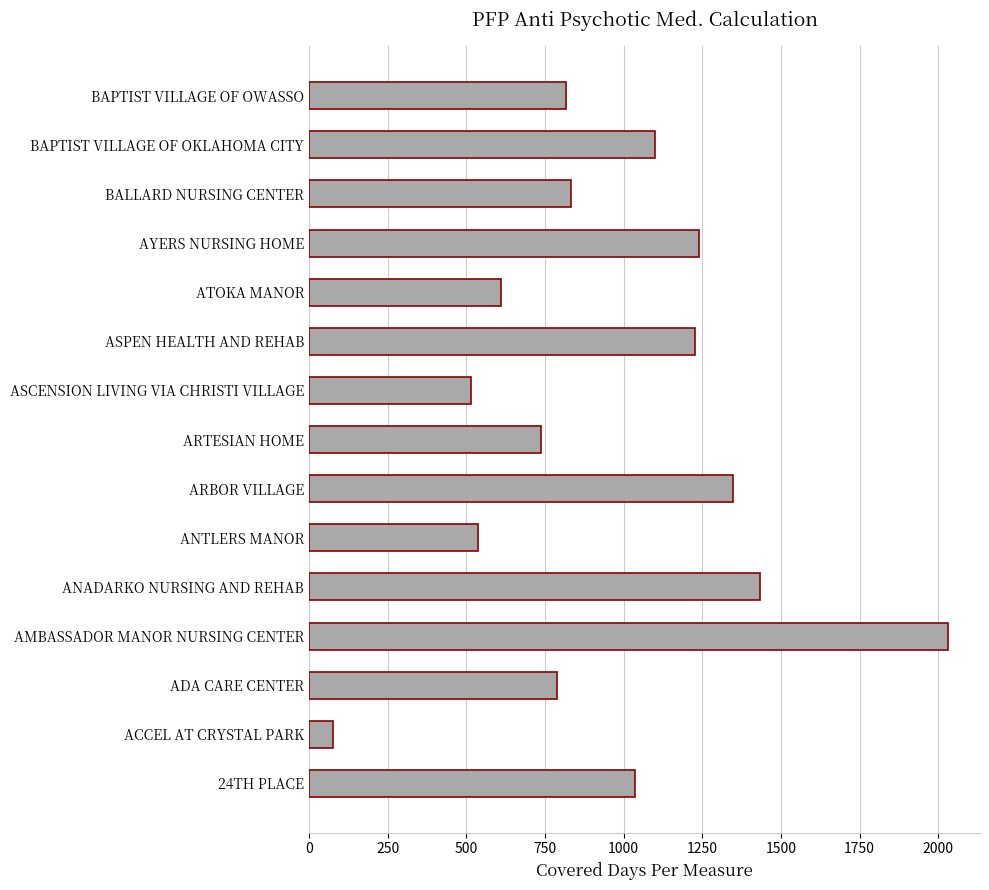

Approximately how many times larger is the value at BALLARD NURSING CENTER compared to ASCENSION LIVING VIA CHRISTI VILLAGE?

1.6